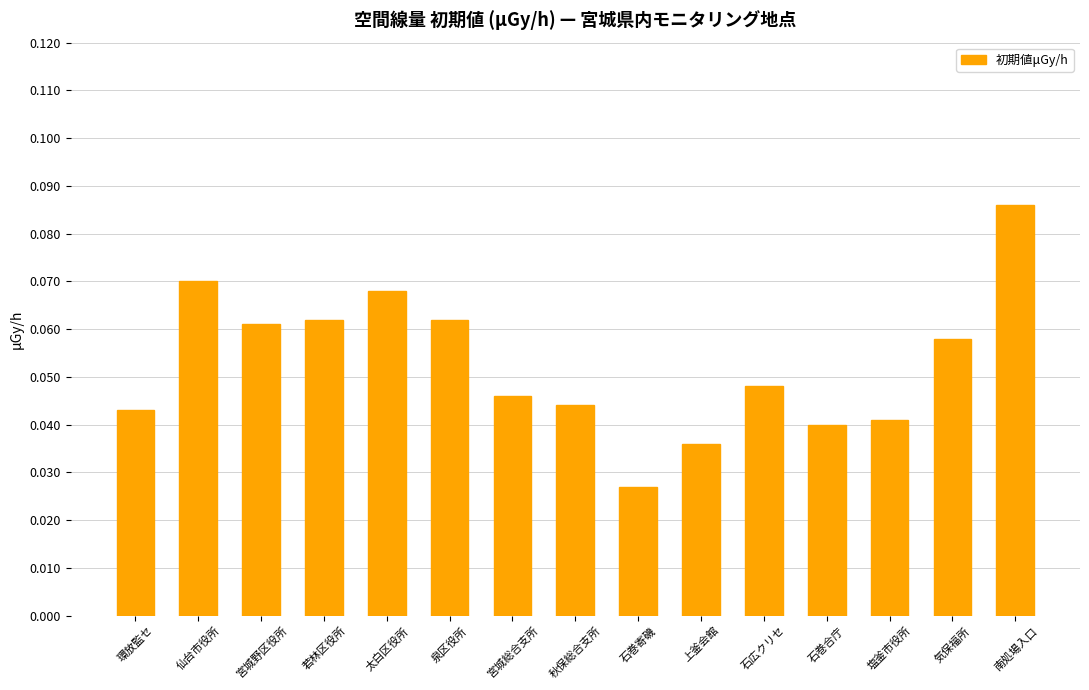

What is the sum of all values?

0.8